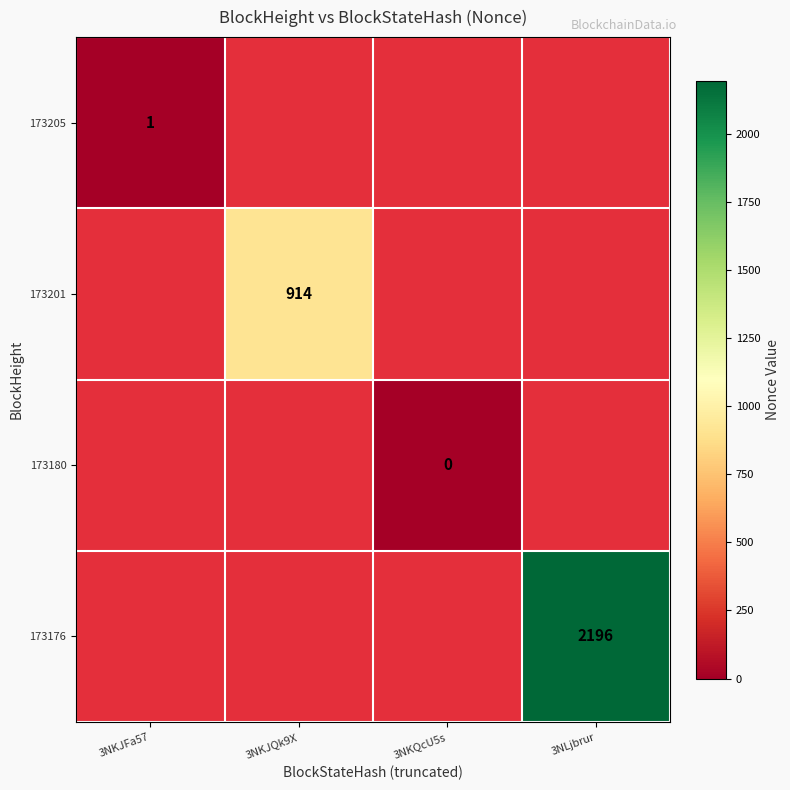

How many categories are shown in the chart?

4